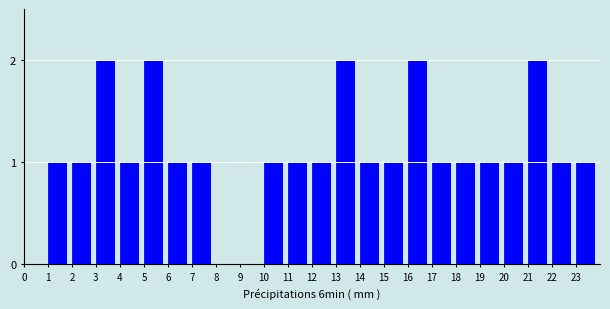

Reading left to right, transcribe all the data shown in this chart.

0=0	1=1	2=1	3=2	4=1	5=2	6=1	7=1	8=0	9=0	10=1	11=1	12=1	13=2	14=1	15=1	16=2	17=1	18=1	19=1	20=1	21=2	22=1	23=1